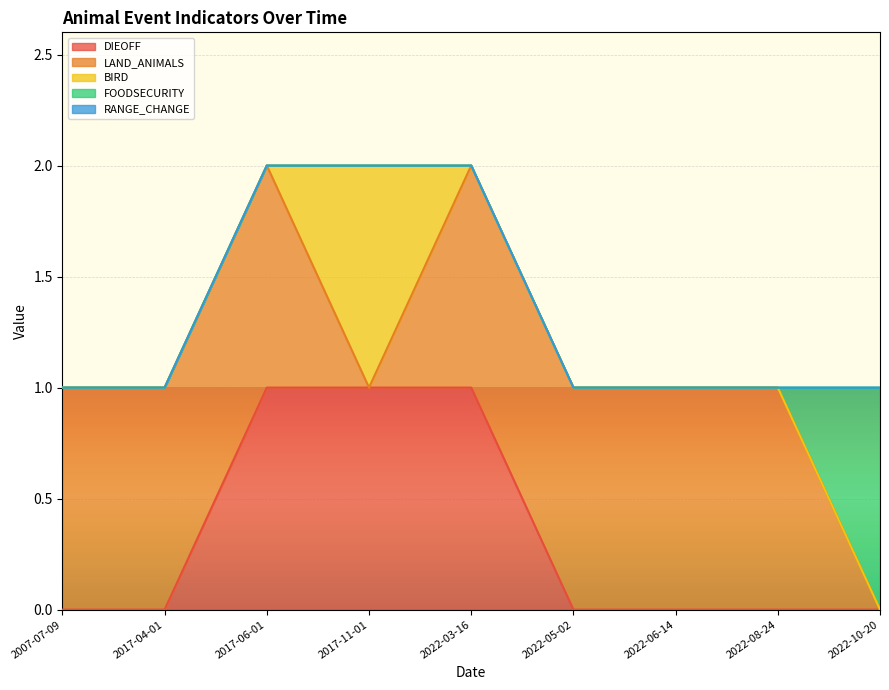

What are all the series names shown in the legend?

DIEOFF, LAND_ANIMALS, BIRD, FOODSECURITY, RANGE_CHANGE